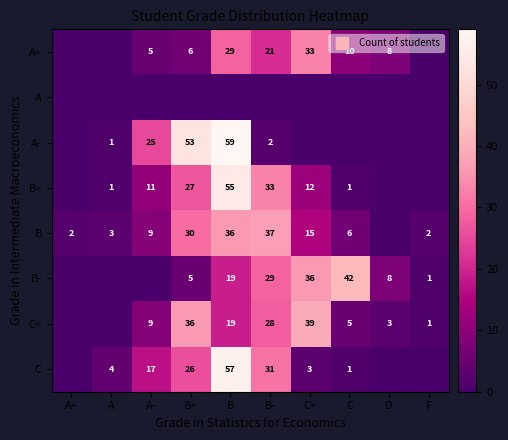

How many data points in C are above 4?

4